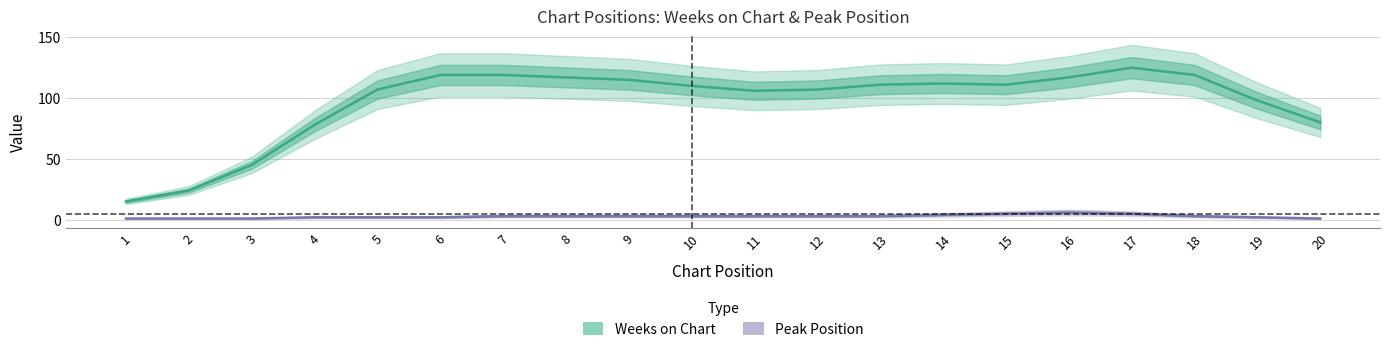

At which category does the chart reach its minimum across all series?

7